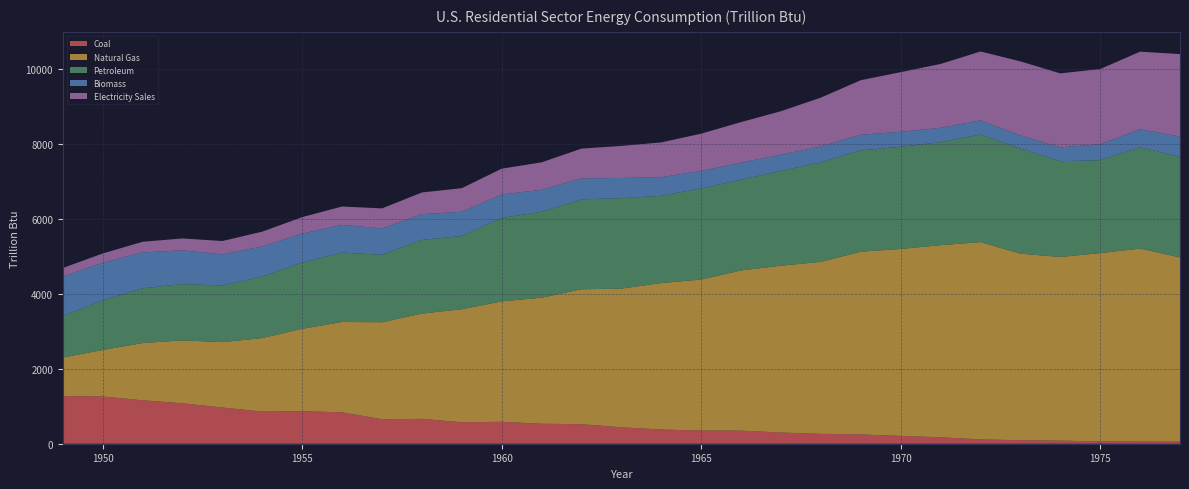

Reading left to right, what are all the values shown in this chart?

Coal: 1949=1271.6	1950=1261.3	1951=1158.7	1952=1079.2	1953=965.7	1954=858.3	1955=867.4	1956=838.9	1957=653.7	1958=663.5	1959=573.3	1960=585.3	1961=533.6	1962=520.8	1963=438.4	1964=378.7	1965=351.7	1966=348.8	1967=298.8	1968=264.3	1969=248.1	1970=209.4	1971=172.0	1972=115.8	1973=93.9	1974=82.1	1975=62.8	1976=58.9	1977=57.5
Natural Gas: 1949=1027.3	1950=1240.3	1951=1526.3	1952=1678.7	1953=1744.5	1954=1960.5	1955=2198.3	1956=2409.0	1957=2587.8	1958=2809.2	1959=3014.5	1960=3211.8	1961=3362.3	1962=3600.3	1963=3700.3	1964=3908.5	1965=4027.7	1966=4274.8	1967=4451.3	1968=4588.3	1969=4874.9	1970=4987.4	1971=5125.8	1972=5264.4	1973=4977.0	1974=4901.0	1975=5022.6	1976=5147.3	1977=4913.1
Petroleum: 1949=1106.6	1950=1322.4	1951=1461.4	1952=1501.3	1953=1510.6	1954=1644.0	1955=1767.3	1956=1853.0	1957=1800.9	1958=1964.5	1959=1953.9	1960=2227.5	1961=2293.3	1962=2399.0	1963=2414.6	1964=2326.0	1965=2432.4	1966=2422.3	1967=2527.8	1968=2655.2	1969=2705.5	1970=2725.6	1971=2748.5	1972=2868.2	1973=2801.1	1974=2554.5	1975=2479.4	1976=2704.0	1977=2682.0
Biomass: 1949=1055.2	1950=1005.5	1951=958.2	1952=899.2	1953=831.9	1954=799.7	1955=775.1	1956=738.7	1957=701.8	1958=688.4	1959=646.9	1960=626.6	1961=586.9	1962=560.1	1963=537.0	1964=499.1	1965=468.1	1966=455.0	1967=434.0	1968=425.5	1969=415.1	1970=400.8	1971=381.9	1972=379.8	1973=354.1	1974=371.0	1975=425.4	1976=481.6	1977=541.8
Electricity Sales: 1949=227.9	1950=246.3	1951=283.5	1952=319.2	1953=355.3	1954=396.6	1955=438.1	1956=489.5	1957=534.7	1958=578.3	1959=629.7	1960=687.4	1961=731.7	1962=794.3	1963=855.6	1964=927.5	1965=992.9	1966=1081.2	1967=1160.5	1968=1301.9	1969=1456.0	1970=1591.0	1971=1704.4	1972=1837.7	1973=1976.3	1974=1972.8	1975=2006.7	1976=2069.2	1977=2201.6